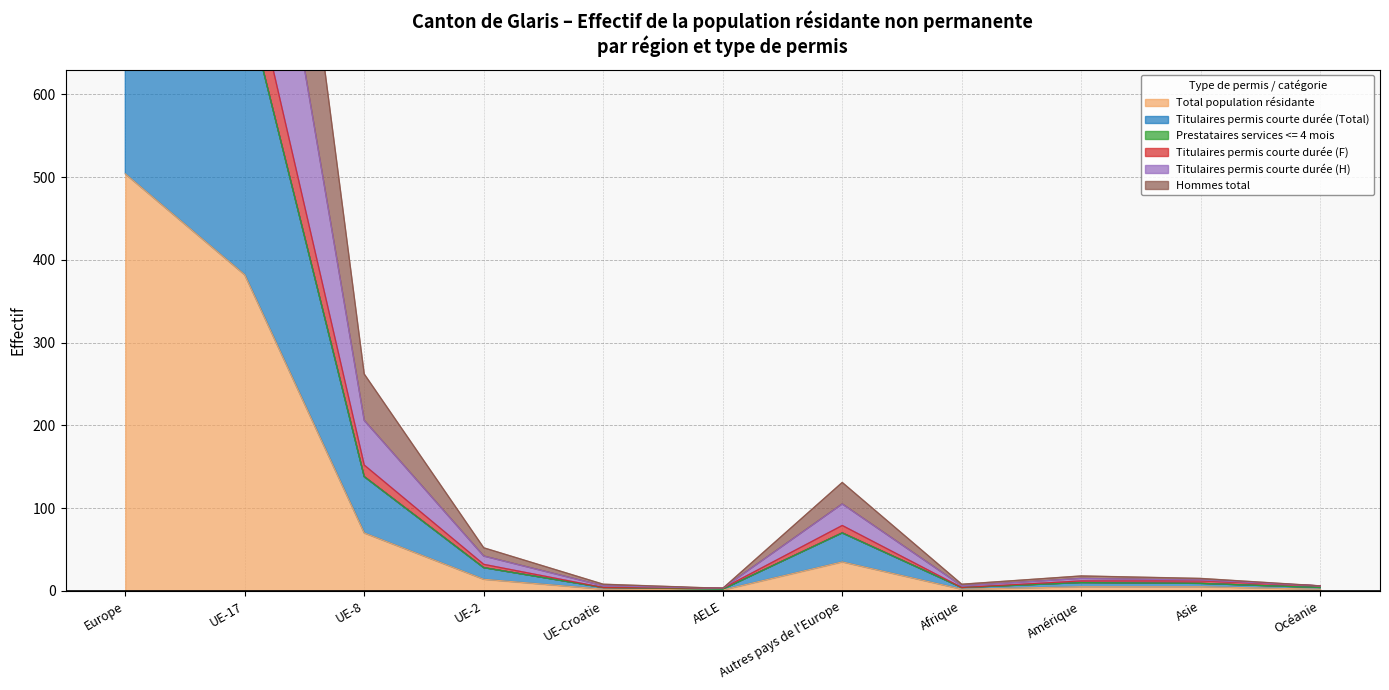

Is the value of Titulaires permis courte durée (F) at Europe greater than the value of Titulaires permis courte durée (H) at Océanie?

Yes